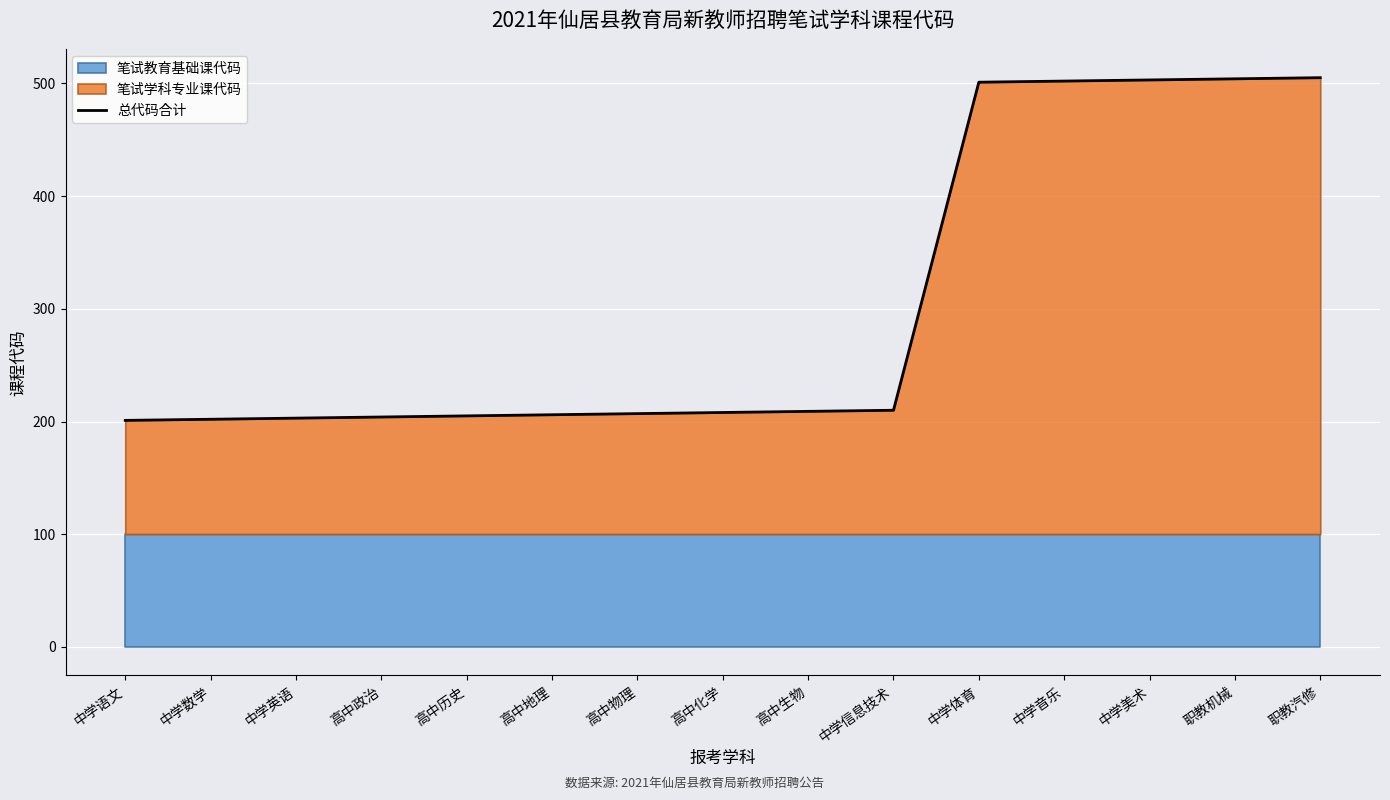

Which label corresponds to the largest value in the chart?

职教汽修